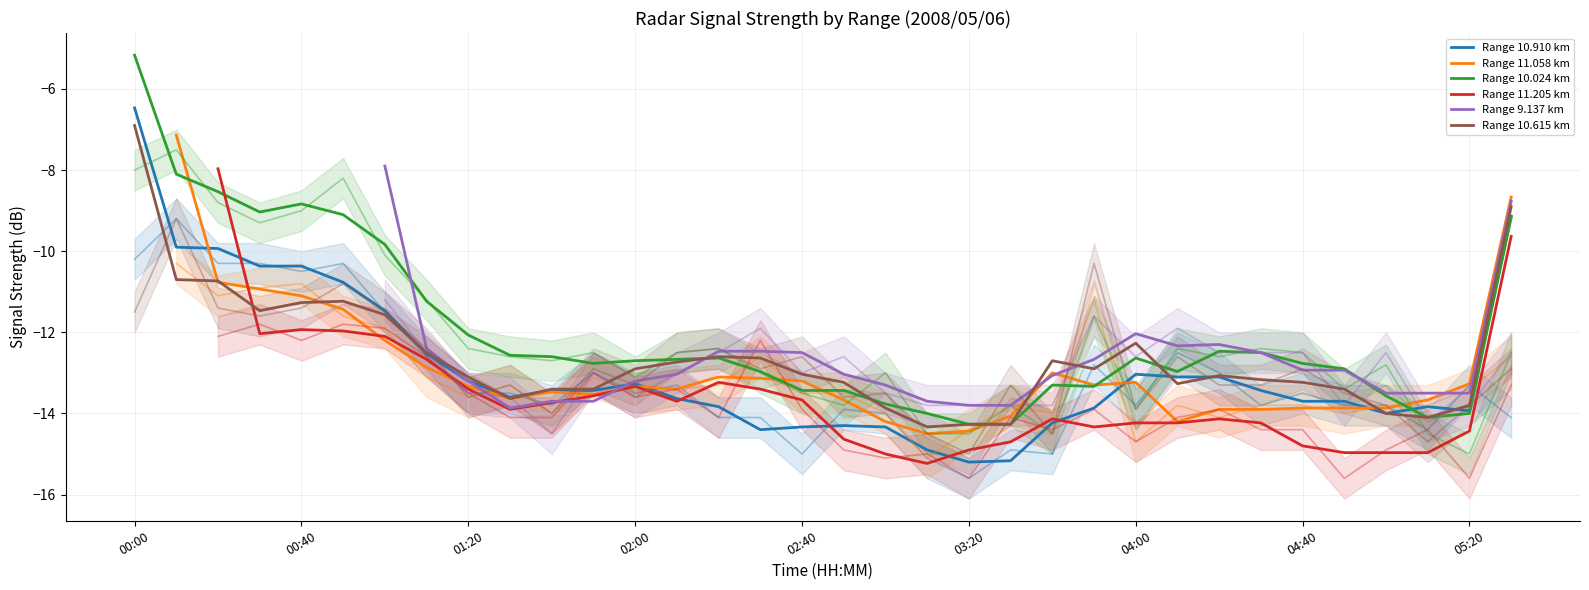

What is the minimum value for 10.615?

-15.0